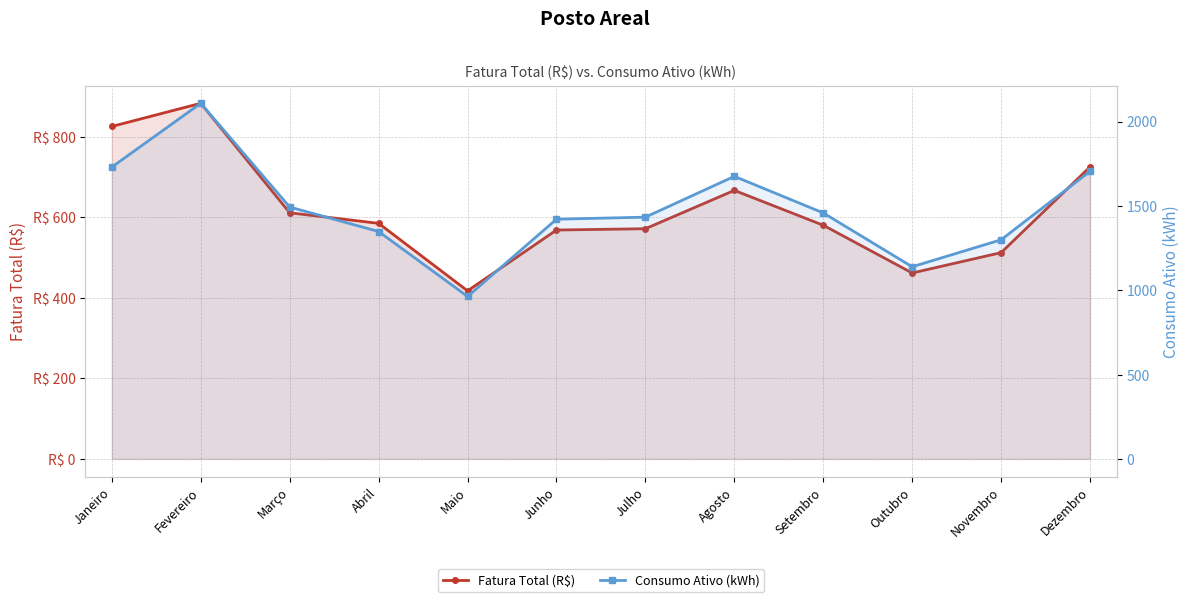

At which label is Fatura Total (R$) closest to 650?

Agosto